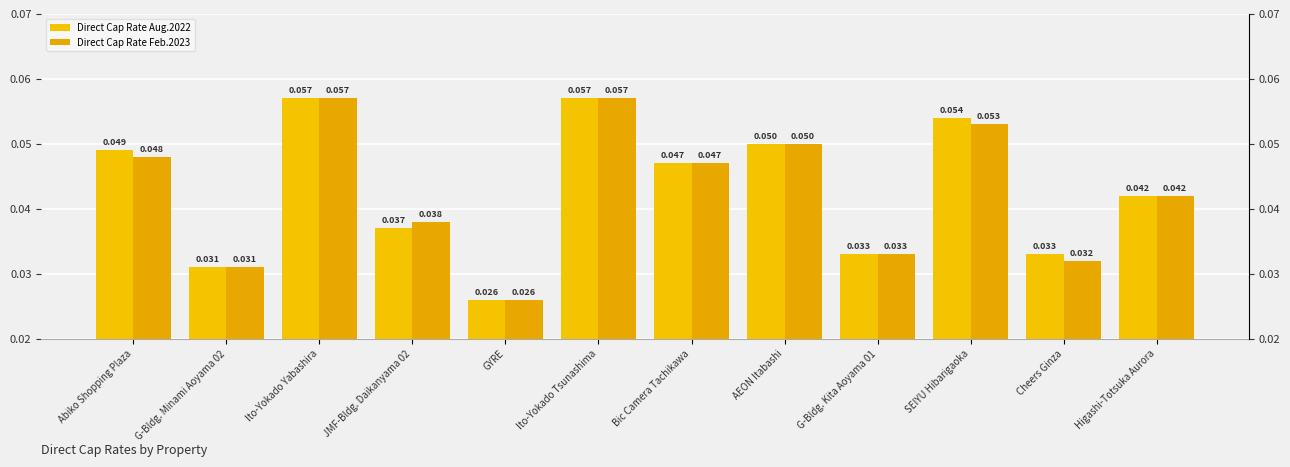

The Direct Cap Rate Feb.2023 series shows 0.1 at AEON Itabashi. True or false?

True